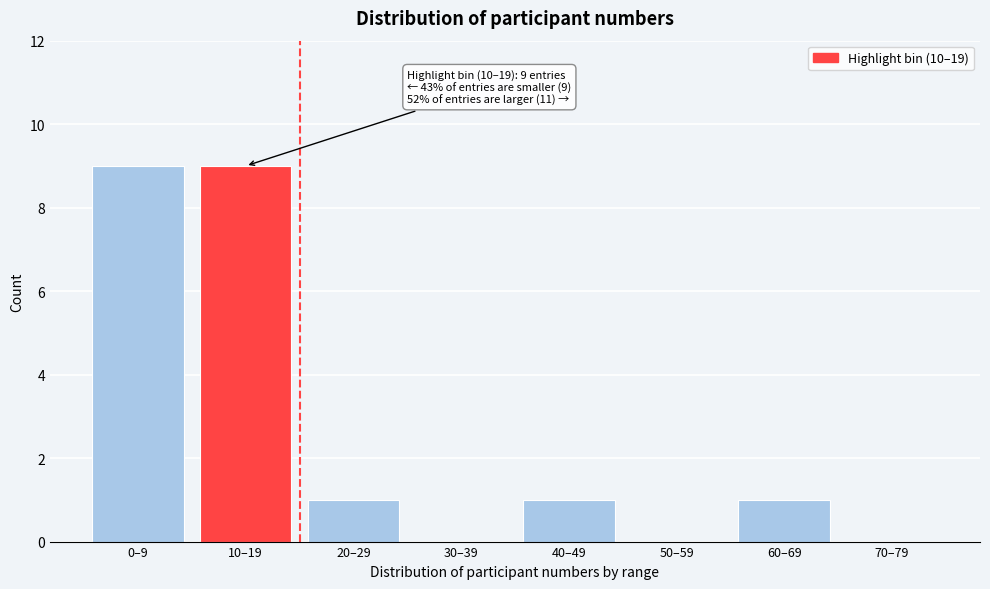

Reading left to right, what are all the values shown in this chart?

0–9=9	10–19=9	20–29=1	30–39=0	40–49=1	50–59=0	60–69=1	70–79=0